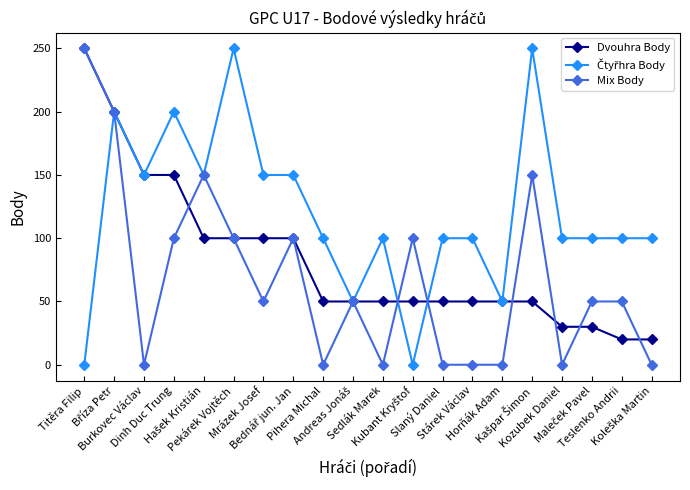

Which series ends up on top after the final intersection of Dvouhra Body and Mix Body?

Dvouhra Body